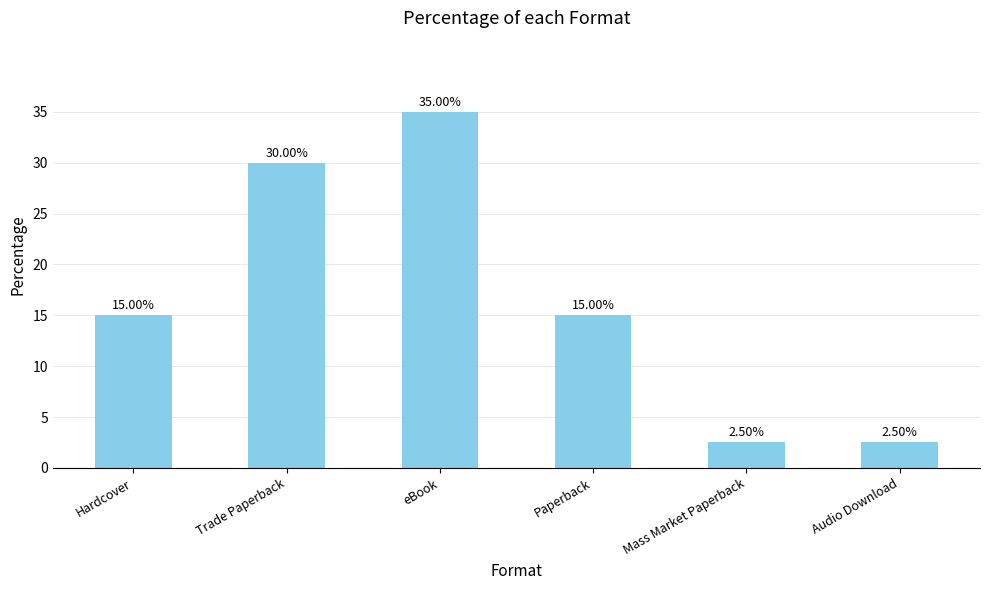

How many bars are there in total?

6